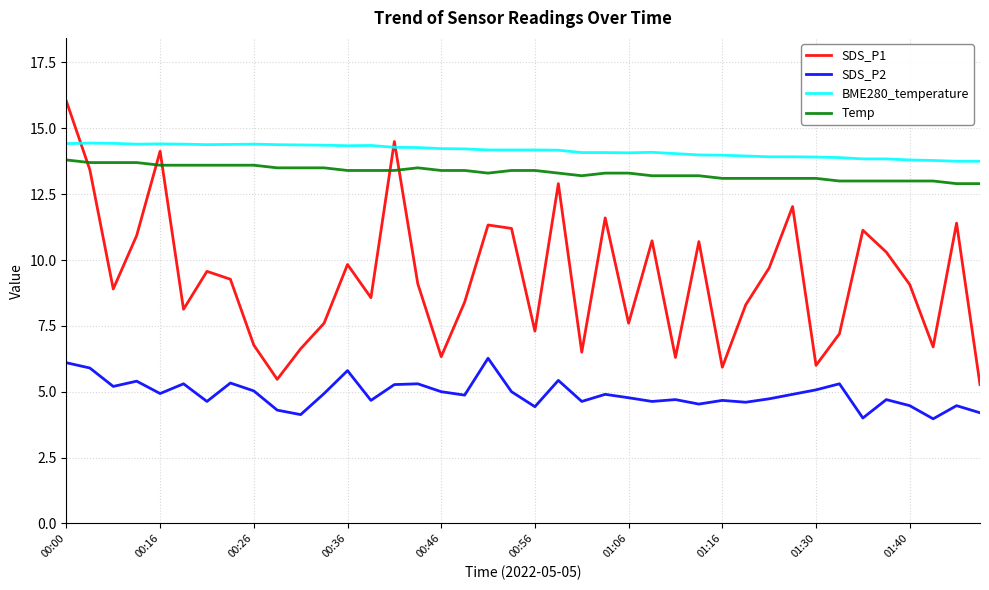

After their last crossing, which series has the higher values: SDS_P1 or BME280_temperature?

BME280_temperature